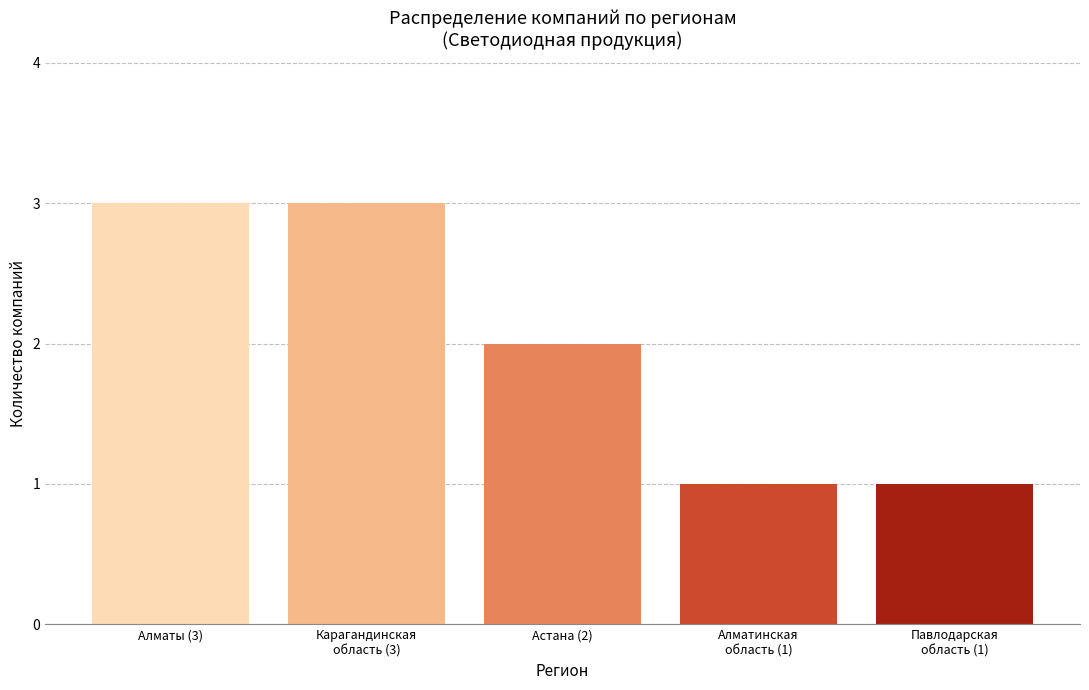

Reading left to right, transcribe all the data shown in this chart.

3	3	2	1	1